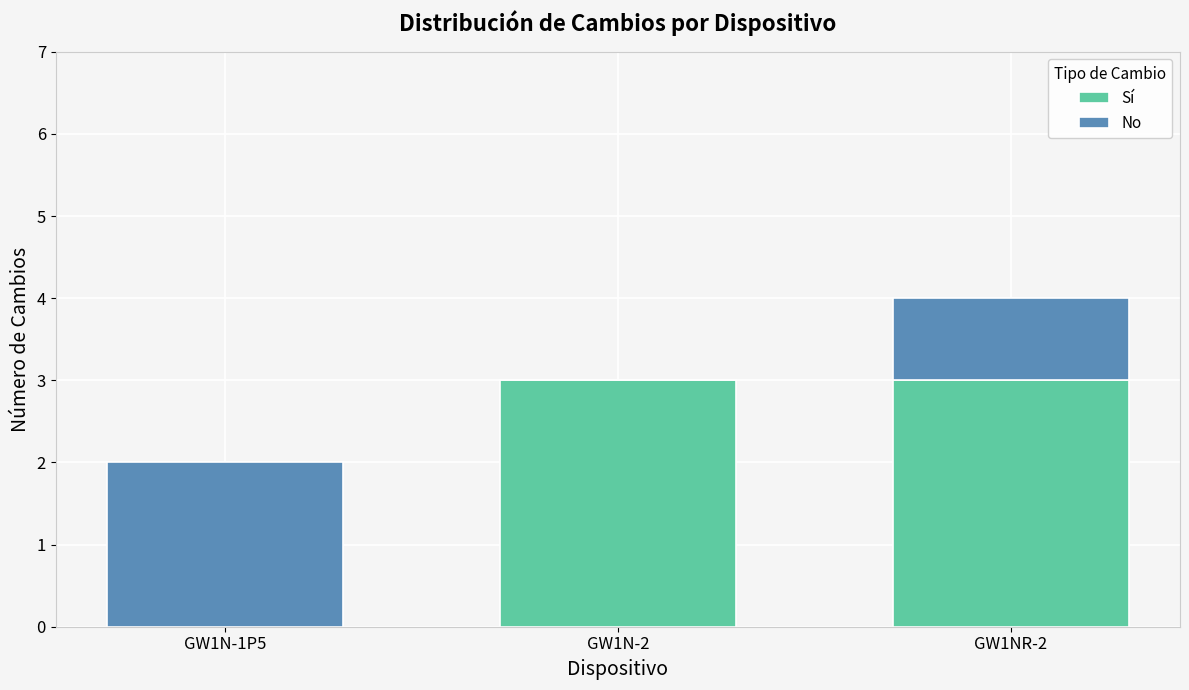

How many data points does each series have?

3